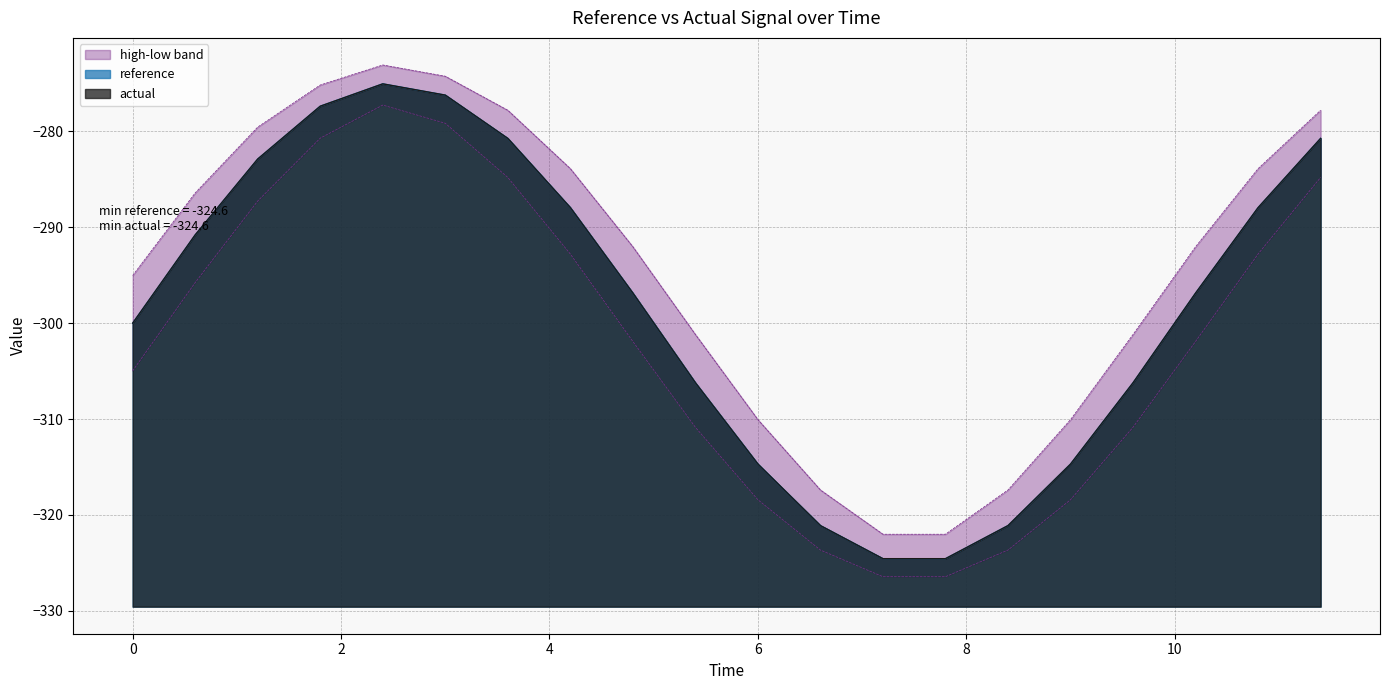

What is the spread (max minus min) of values at 3.0?

4.9